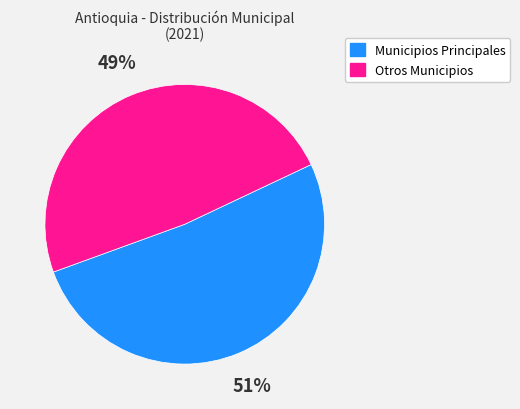

True or false: Municipios Principales accounts for 51% of the total.

True